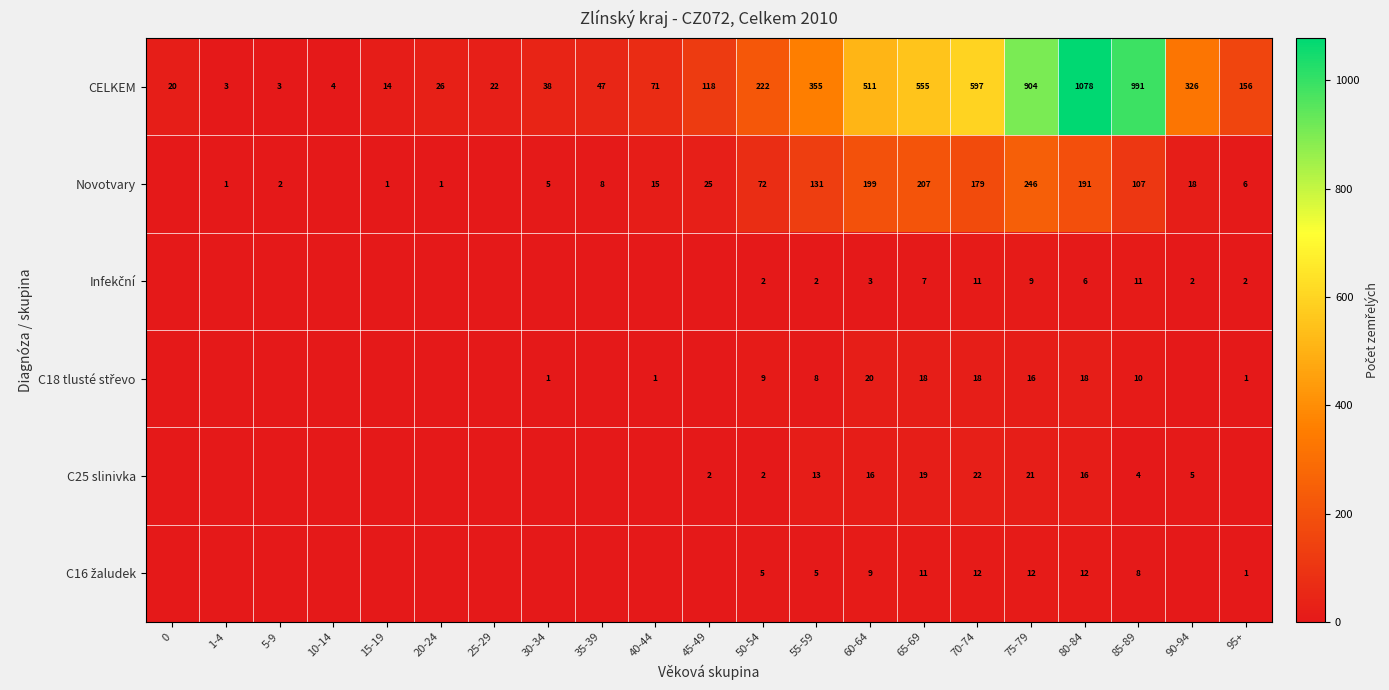

The value of C25 slinivka at 80-84 is 23. True or false?

False